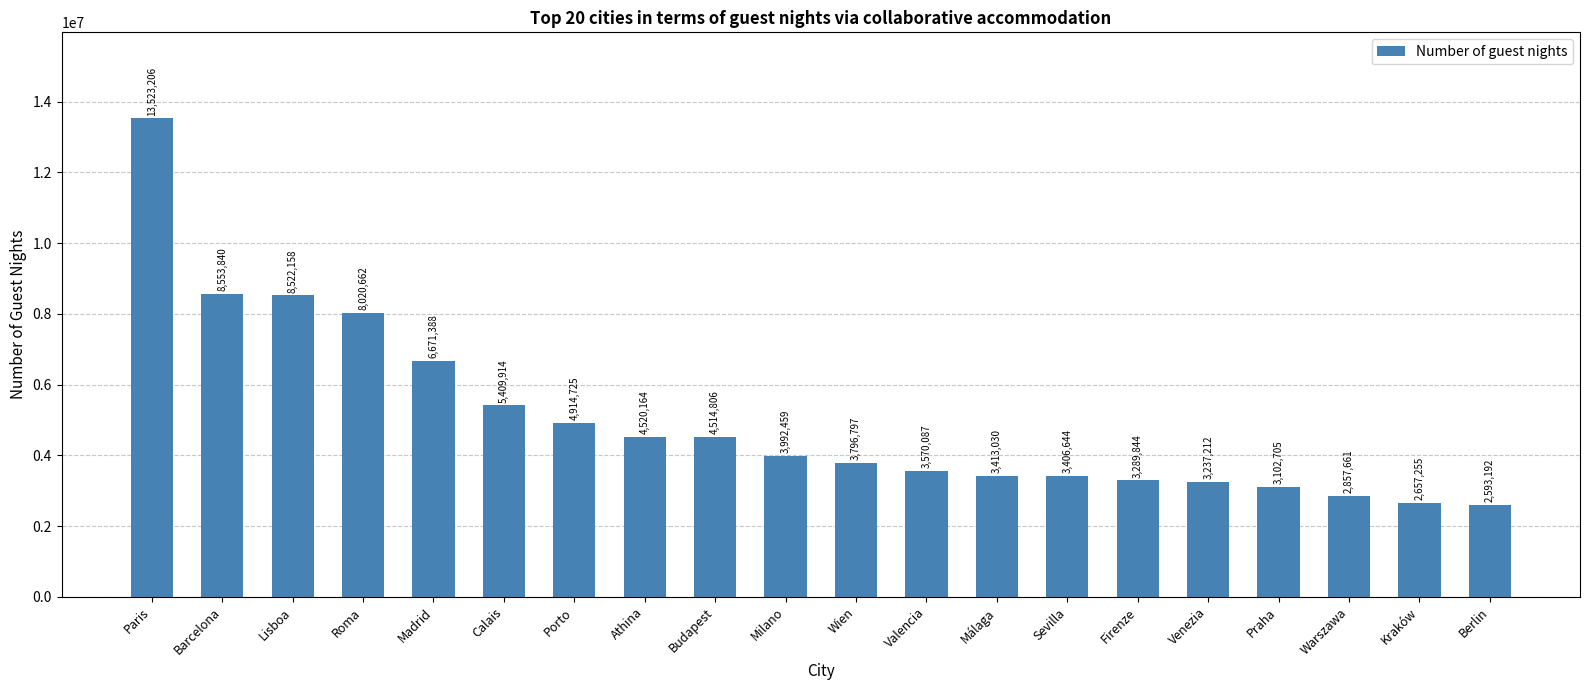

Reading left to right, transcribe all the data shown in this chart.

Paris=13523206	Barcelona=8553840	Lisboa=8522158	Roma=8020662	Madrid=6671388	Calais=5409914	Porto=4914725	Athina=4520164	Budapest=4514806	Milano=3992459	Wien=3796797	Valencia=3570087	Málaga=3413030	Sevilla=3406644	Firenze=3289844	Venezia=3237212	Praha=3102705	Warszawa=2857661	Kraków=2657255	Berlin=2593192